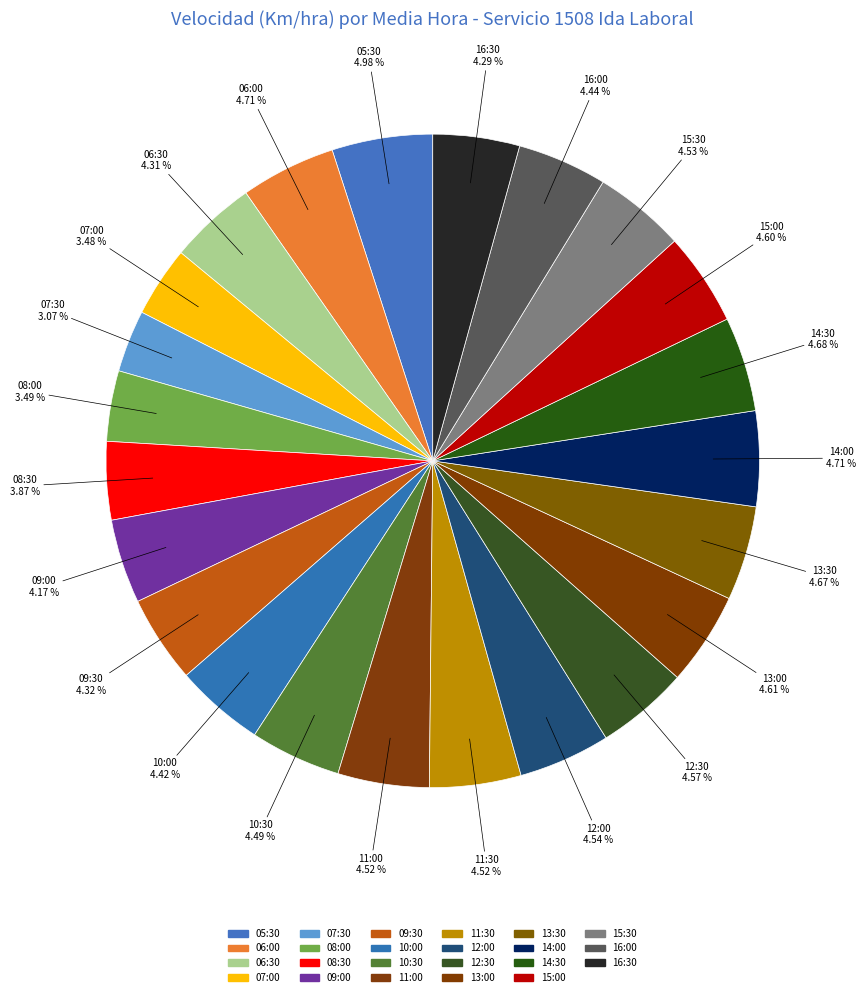

Approximately how many times larger is the value at 13:30 compared to 10:30?

1.0